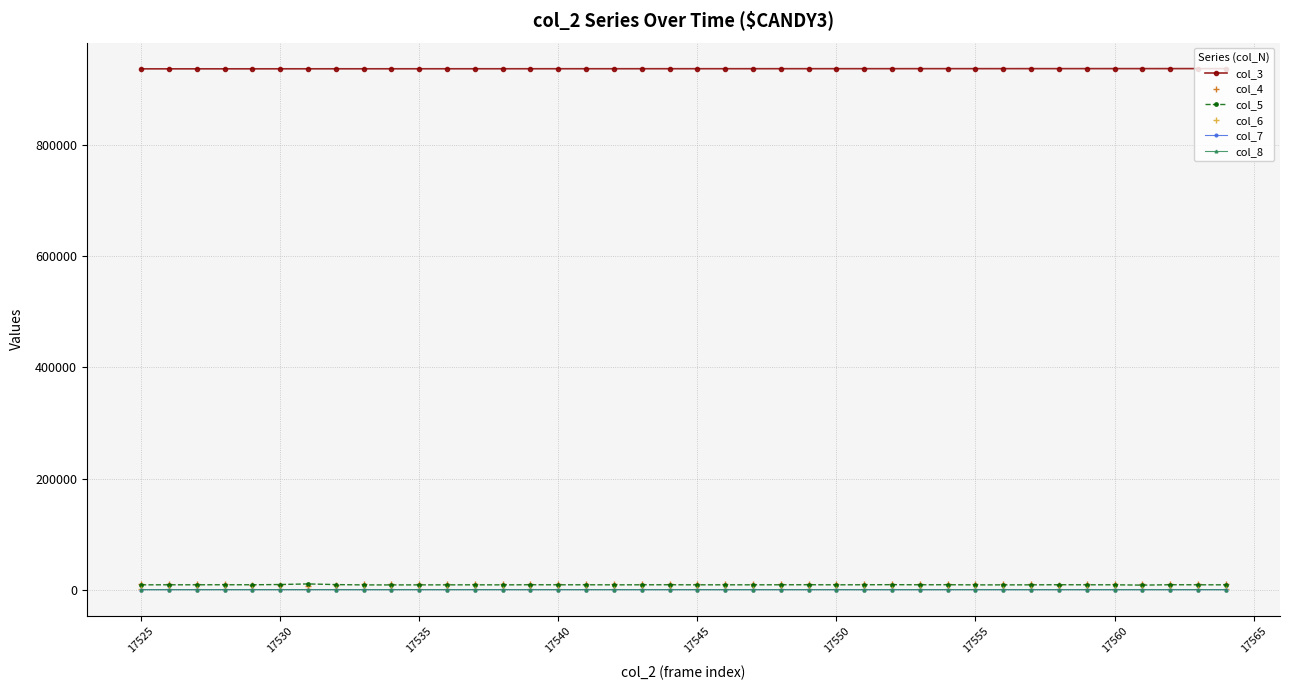

Which series has the largest total across all categories?

col_3